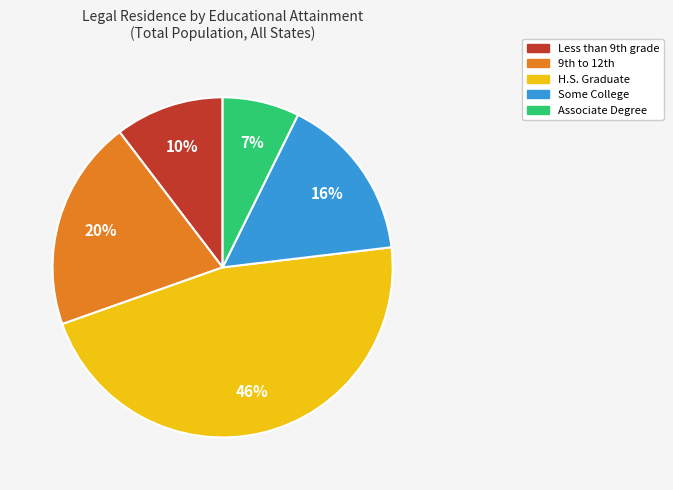

What is the largest slice in the pie chart?

H.S. Graduate